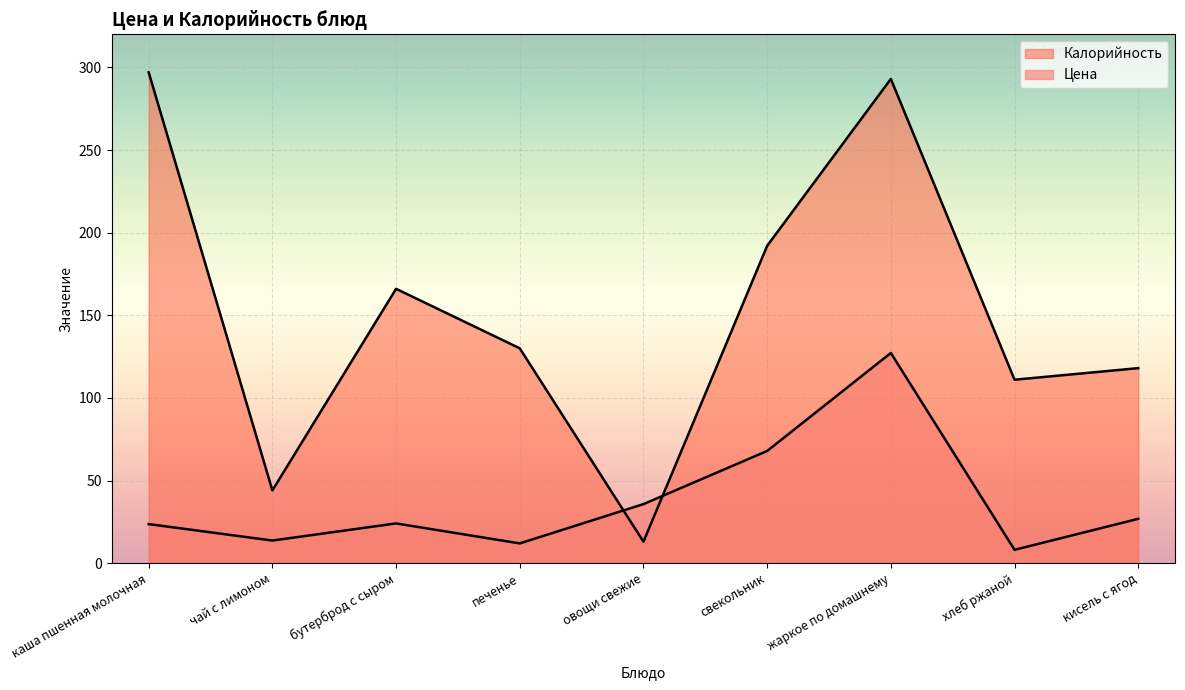

Is the value of Калорийность at чай с лимоном greater than the value of Цена at овощи свежие?

Yes